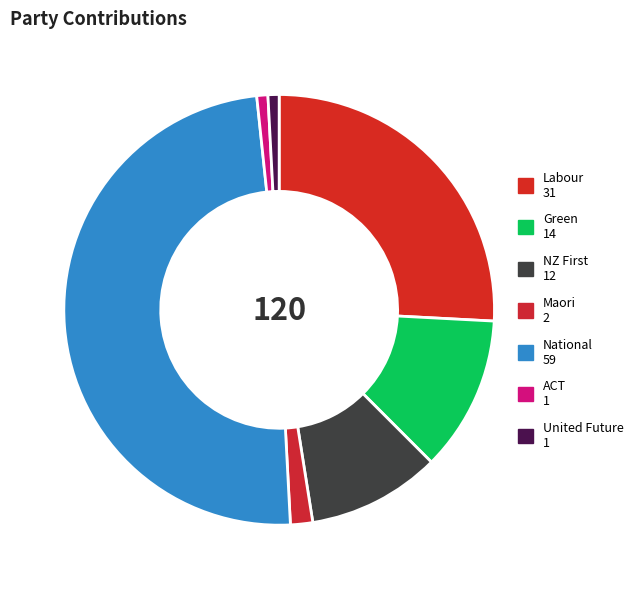

Which has a higher value, United Future or Maori?

Maori